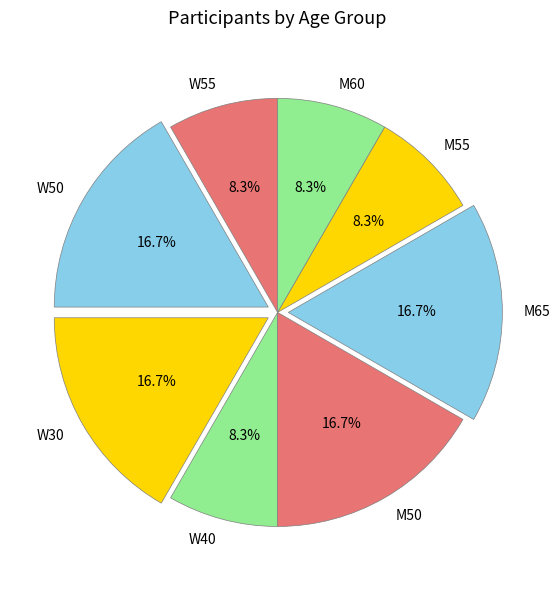

To the nearest percent, what is the difference between the largest and smallest slice percentages?

8%